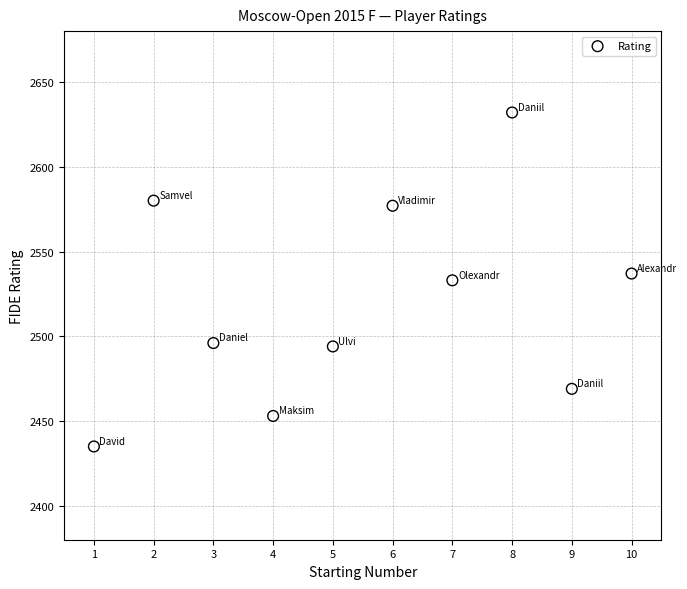

What is the average Y value?

2521